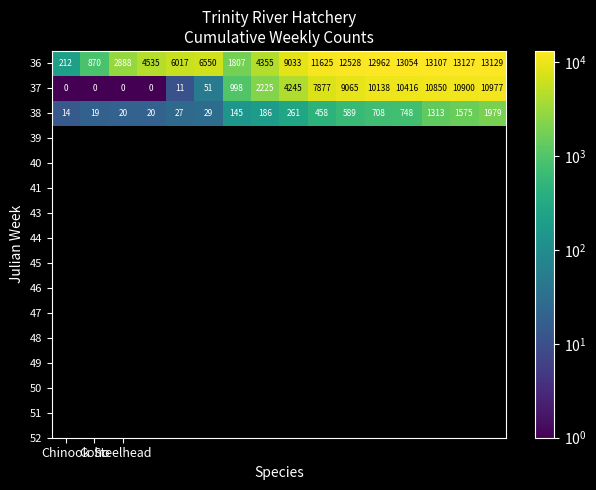

What is the average value of the 36 series?

7862